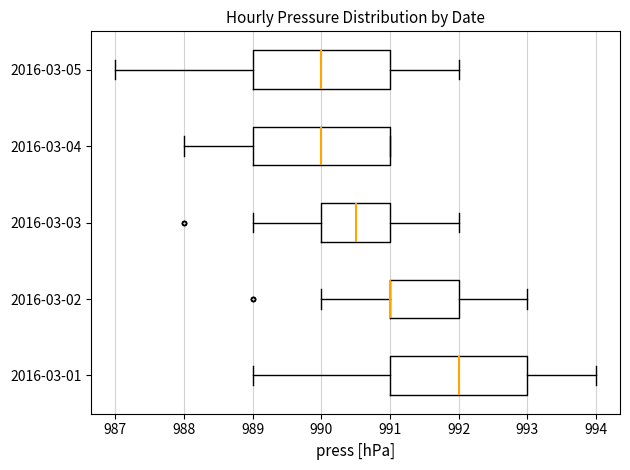

Reading bottom to top, read every box against the x-axis: the position of its median line, the range the box covers, and the ends of its whiskers. The values are not printed on the chart, so give them approximately, as read against the axis.

2016-03-01: median 992.0, box 991.0 to 993.0, whiskers 989.0 to 994.0
2016-03-02: median 991.0 (drawn on the box's left edge), box 991.0 to 992.0, whiskers 990.0 to 993.0
2016-03-03: median 990.5, box 990.0 to 991.0, whiskers 989.0 to 992.0
2016-03-04: median 990.0, box 989.0 to 991.0, whiskers 988.0 to 991.0
2016-03-05: median 990.0, box 989.0 to 991.0, whiskers 987.0 to 992.0